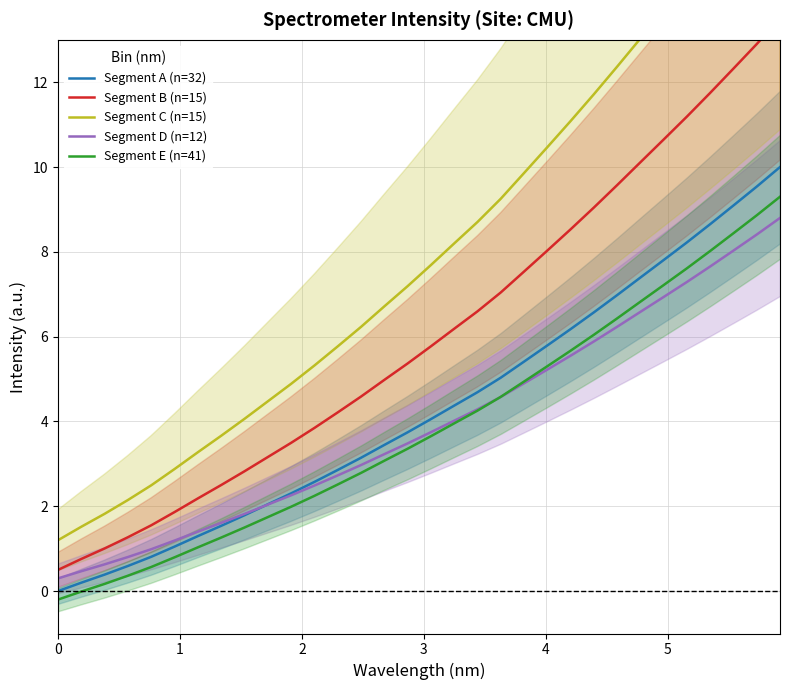

True or false: Segment E (n=41) and Segment B (n=15) cross at least once.

False